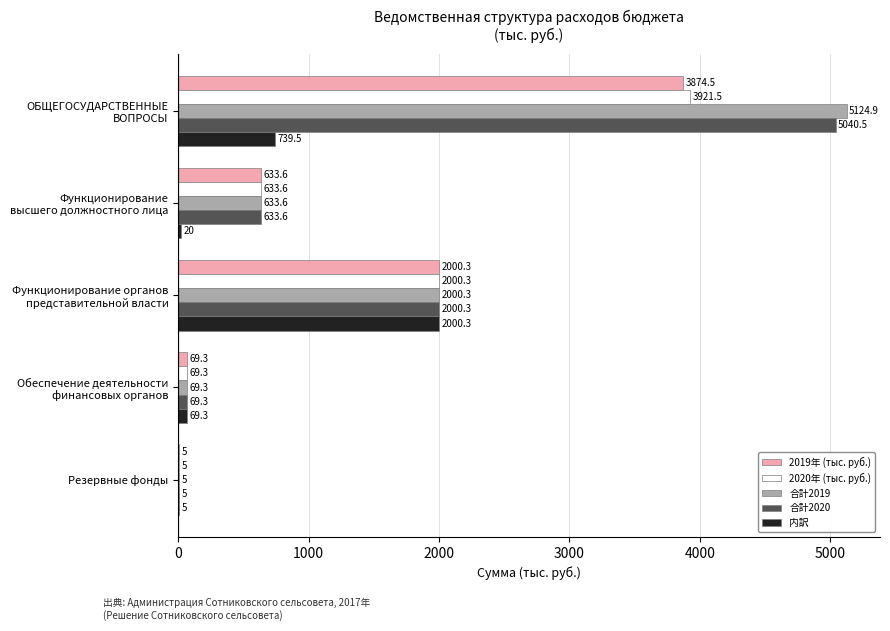

What is the total value across all series at Резервные фонды?

25.0